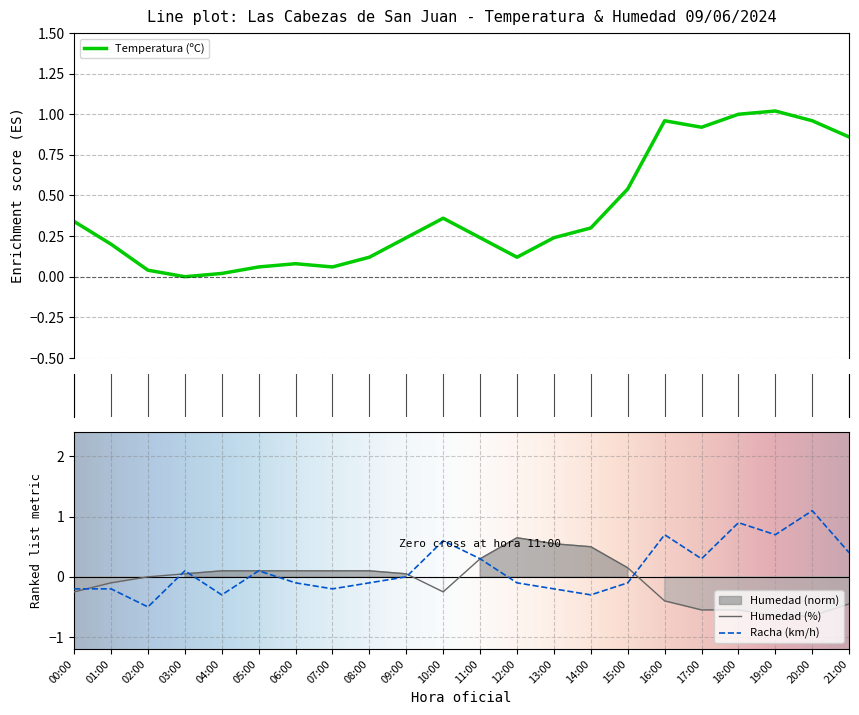

How many positive values does the Racha (km/h) series have?

10